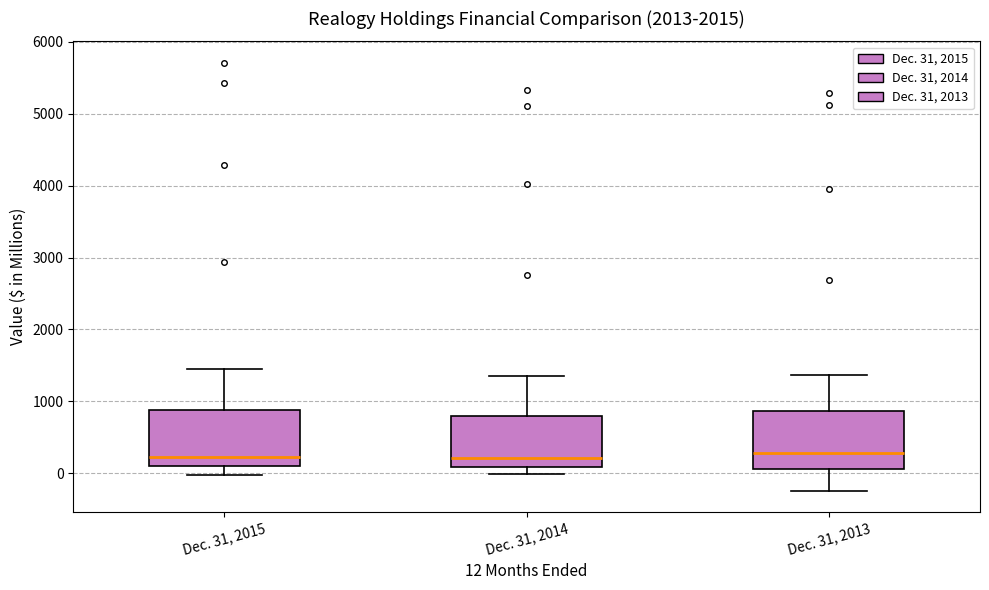

Reading left to right, read every box against the y-axis: the position of its median line, the range the box covers, and the ends of its whiskers. The values are not printed on the chart, so give them approximately, as read against the axis.

Dec. 31, 2015: median 200, box 100 to 900, whiskers 0 to 1500
Dec. 31, 2014: median 200, box 100 to 800, whiskers 0 to 1400
Dec. 31, 2013: median 300, box 100 to 900, whiskers -200 to 1400